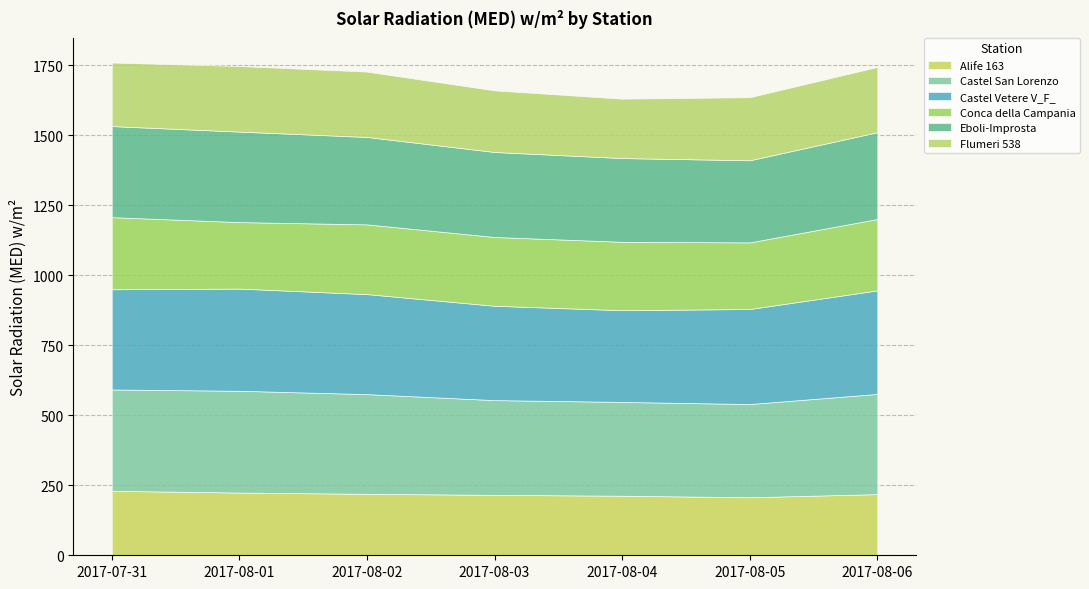

Which label corresponds to the largest value in the chart?

2017-08-06